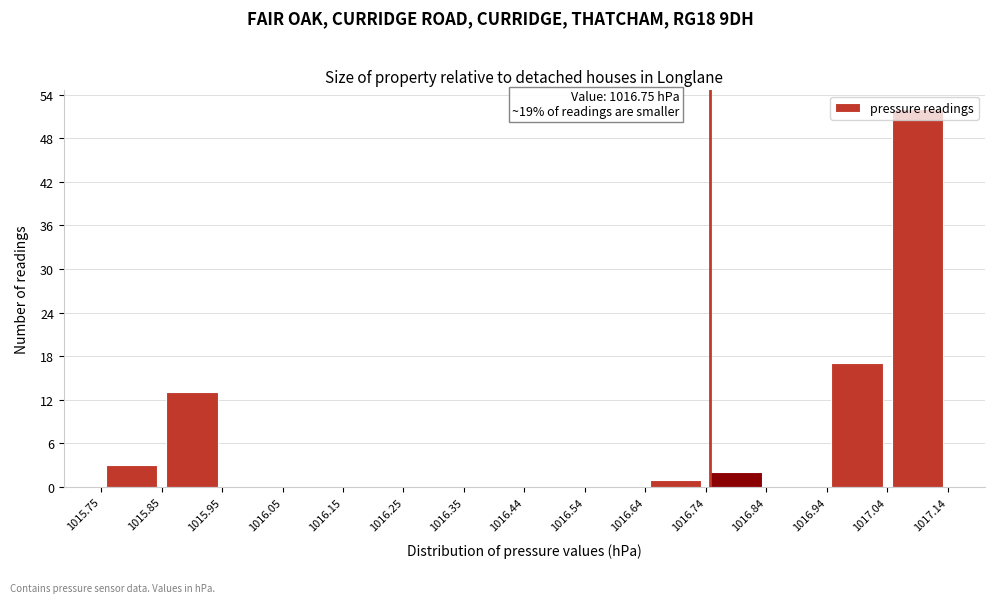

Which range on the x-axis has the tallest bar?

1017.04 to 1017.14